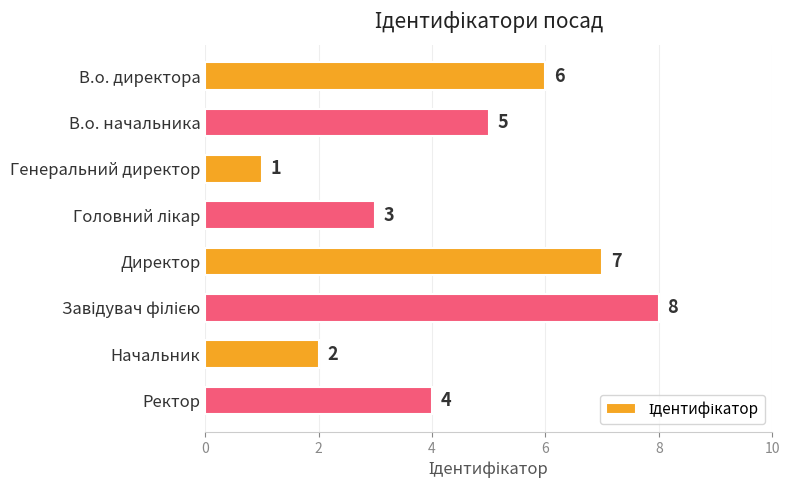

Count the number of data series in this chart.

1